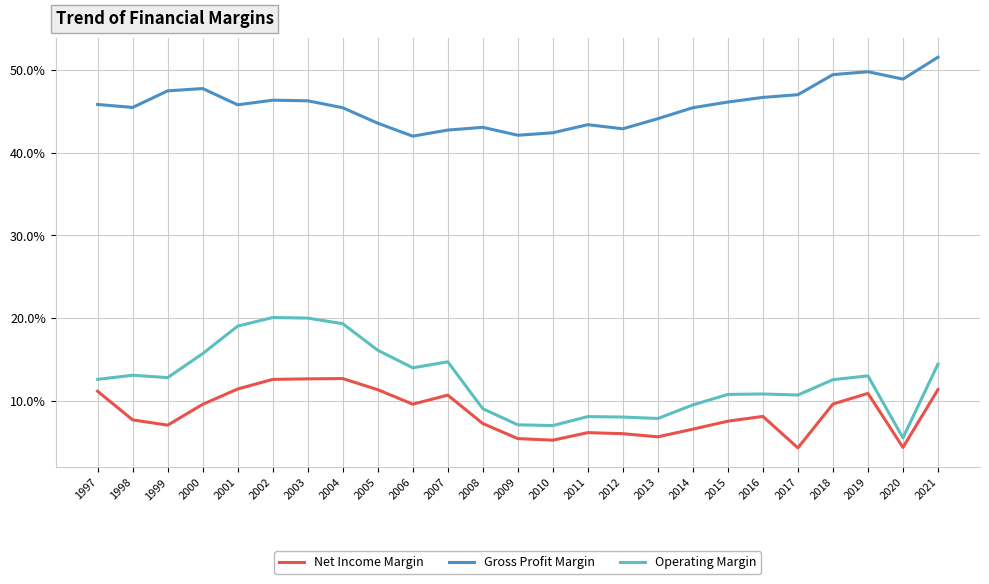

Which category has the highest value across all series?

2021